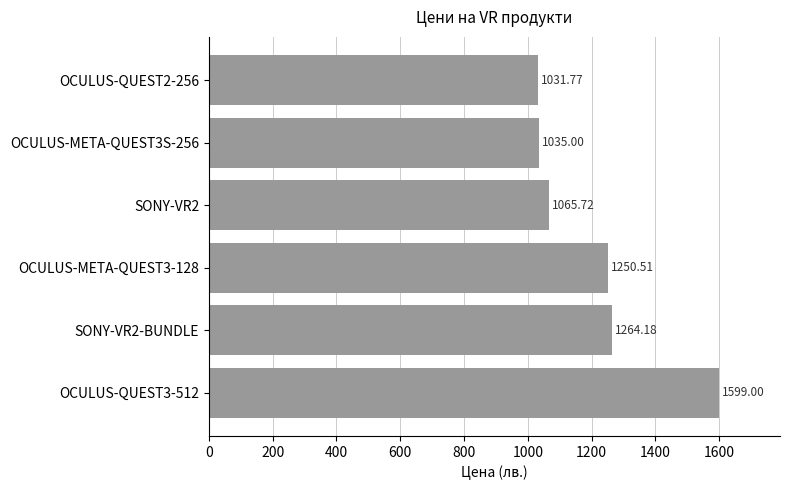

Rank the categories by value from highest to lowest.

OCULUS-QUEST3-512, SONY-VR2-BUNDLE, OCULUS-META-QUEST3-128, SONY-VR2, OCULUS-META-QUEST3S-256, OCULUS-QUEST2-256